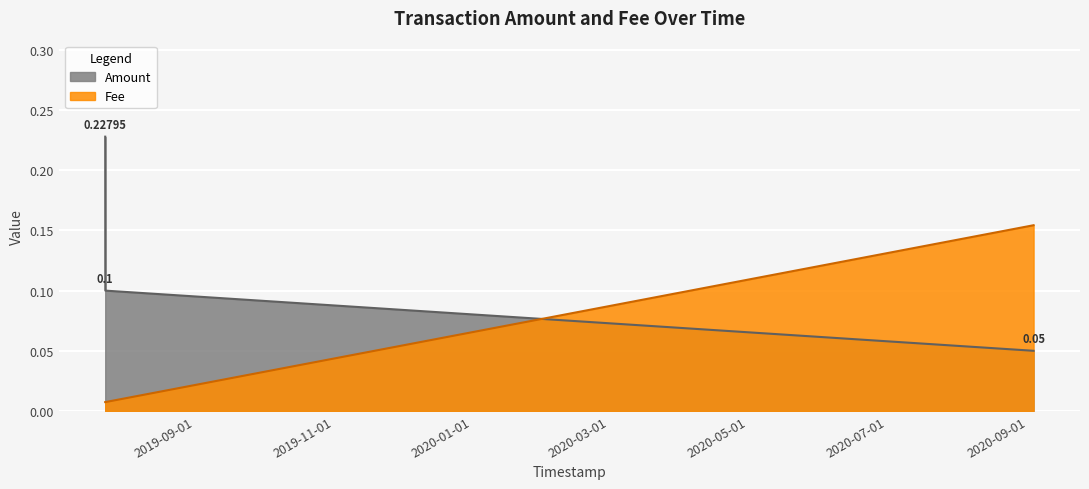

At which category is the sum across all series the highest?

2019-07-23 16:38:59